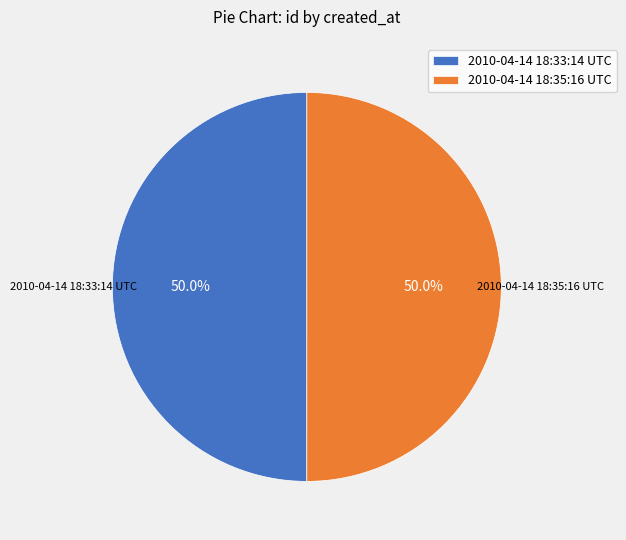

True or false: 2010-04-14 18:35:16 UTC accounts for 50% of the total.

True